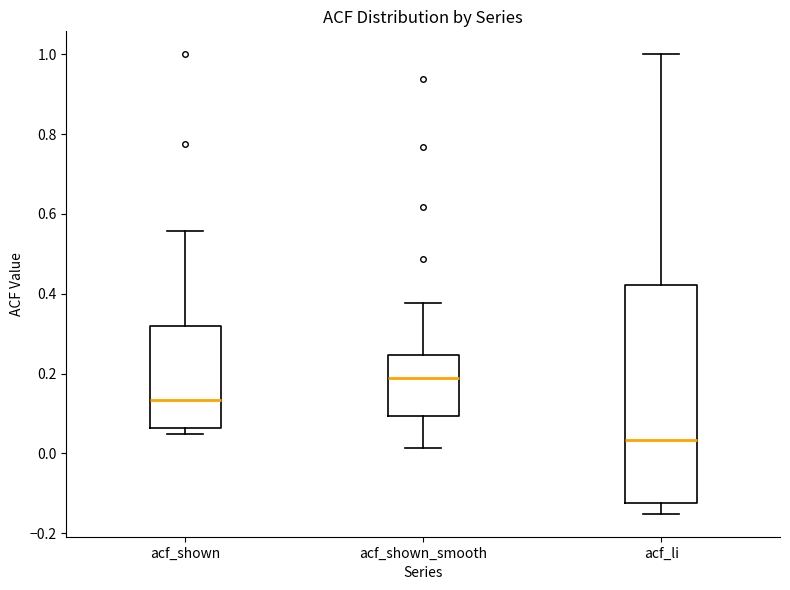

Which box is the tallest, from its lower edge to its upper edge?

acf_li